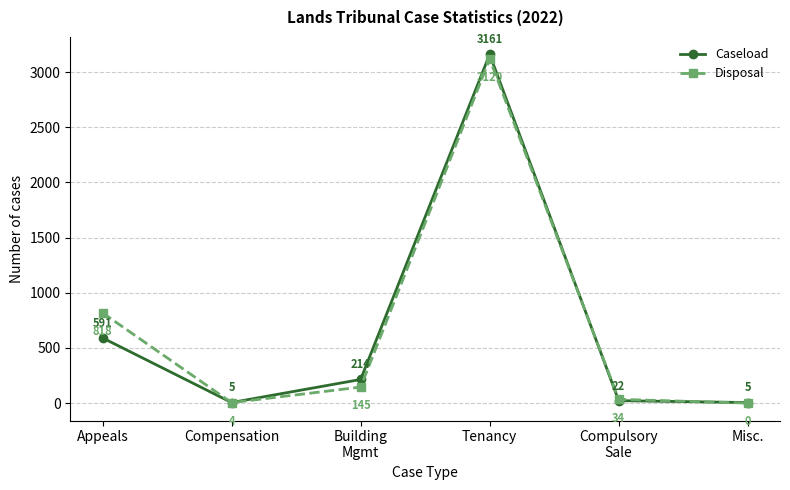

Does the chart have visible grid lines?

Yes